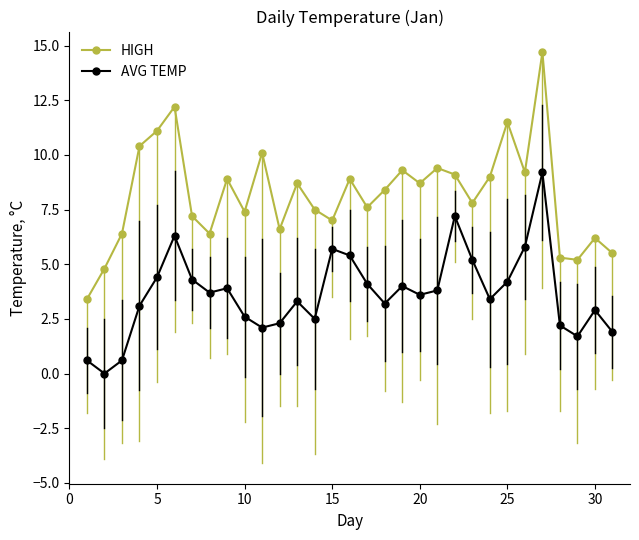

Which series has the widest spread of values?

HIGH